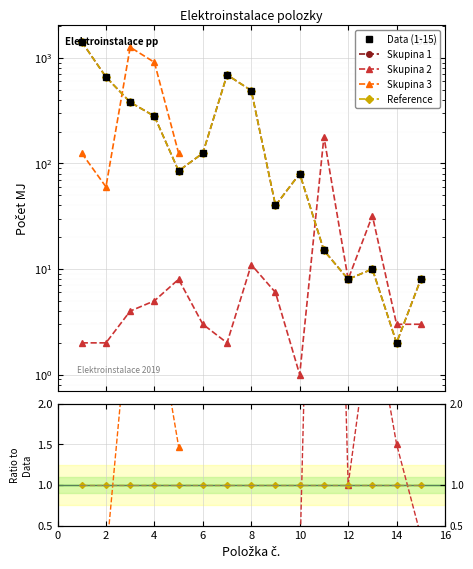

True or false: Reference line and Počet MJ (items 1-15) cross at least once.

False